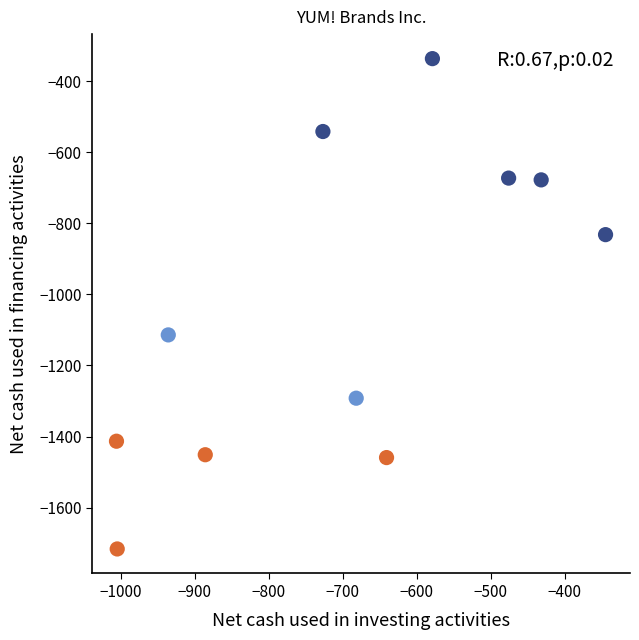

What is the range of X values (max minus min)?

661